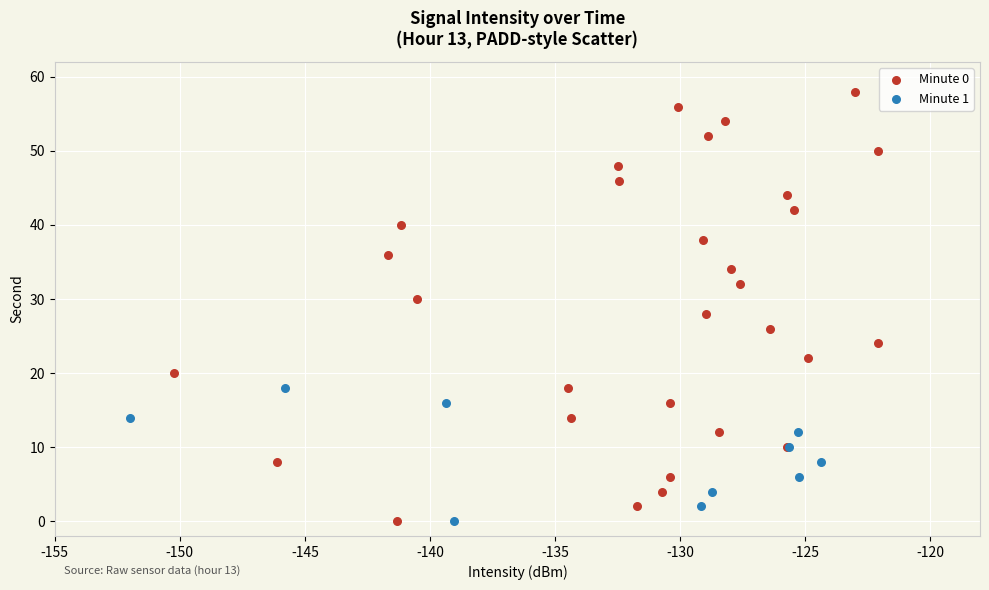

Which series has the largest Y range (max minus min)?

Minute 0